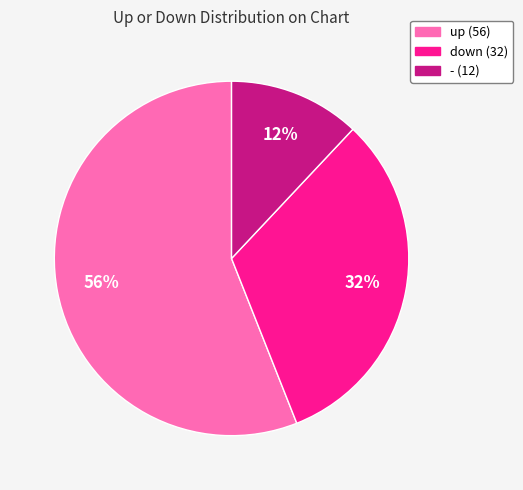

Which has a higher value, - or down?

down